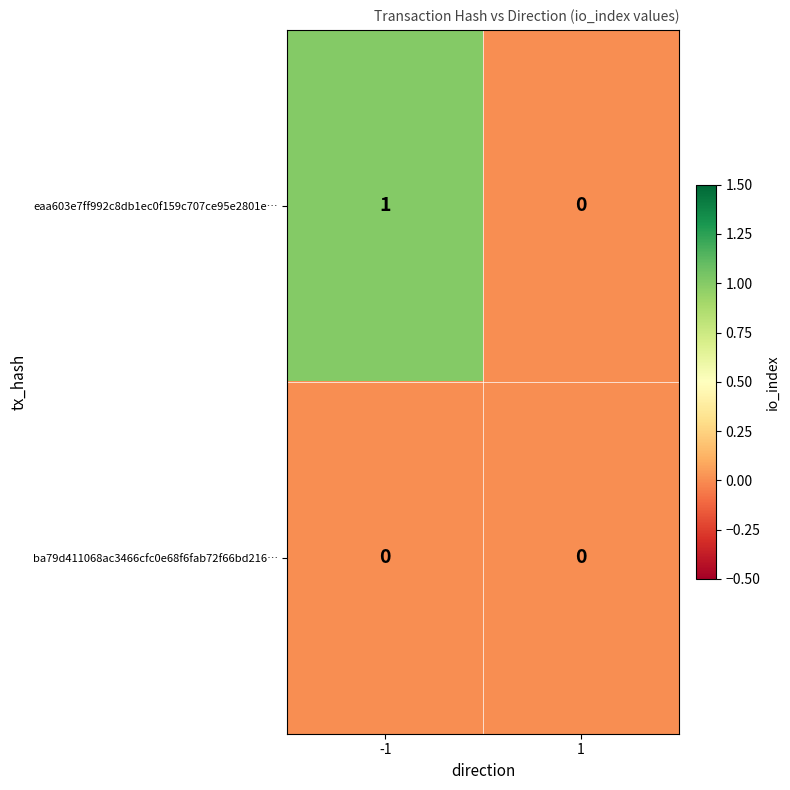

The eaa603e7ff992c8db1ec0f159c707ce95e2801e… series shows 0 at 1. True or false?

True